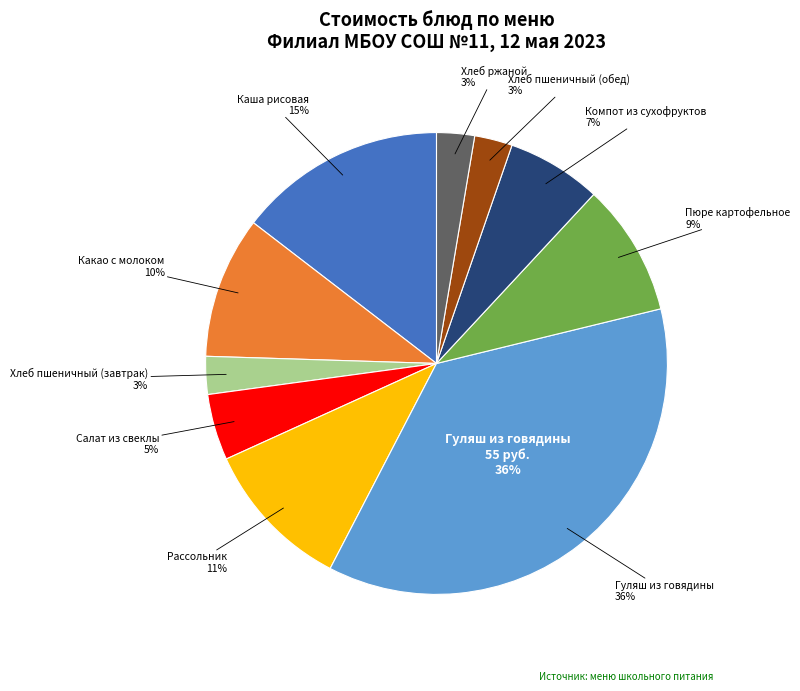

What is the ratio of the value at Гуляш из говядины to the value at Пюре картофельное?

3.9